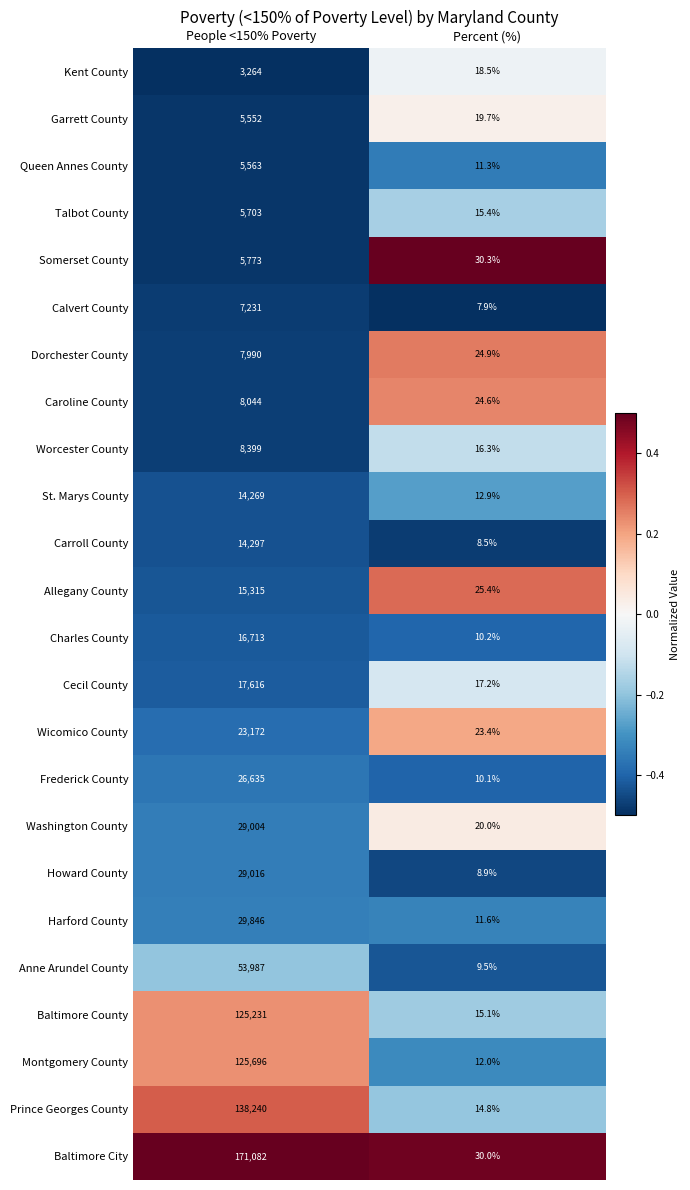

What is the difference between the maximum and minimum values in the Prince Georges County series?

138225.2